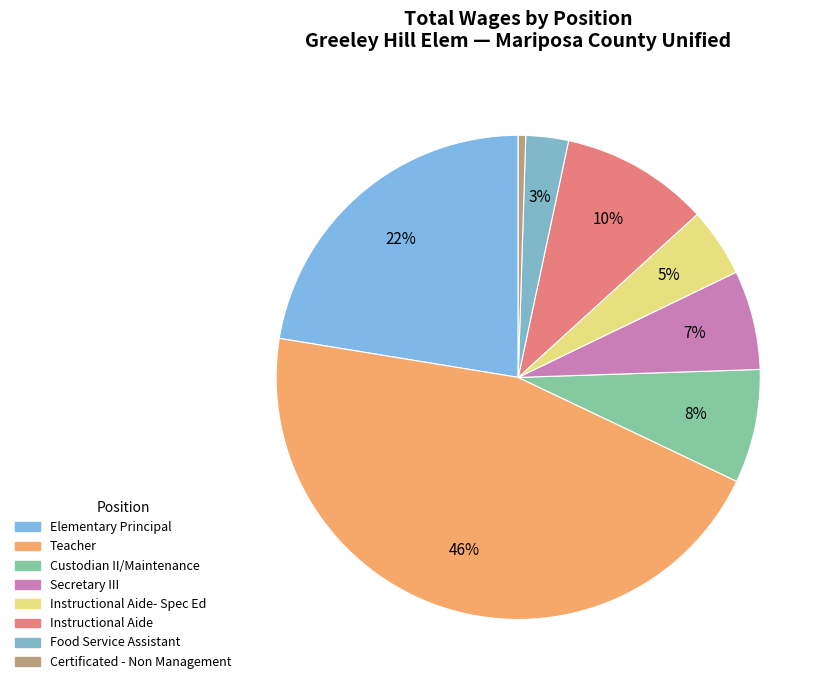

How many slices are in this pie chart?

8